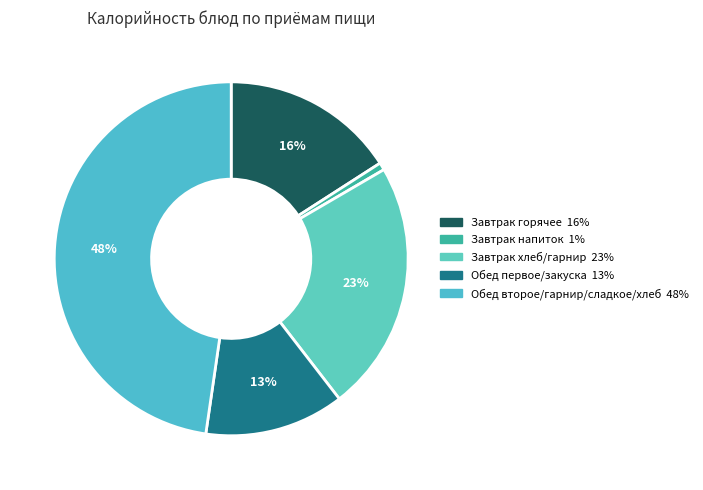

How many slices are in this pie chart?

5